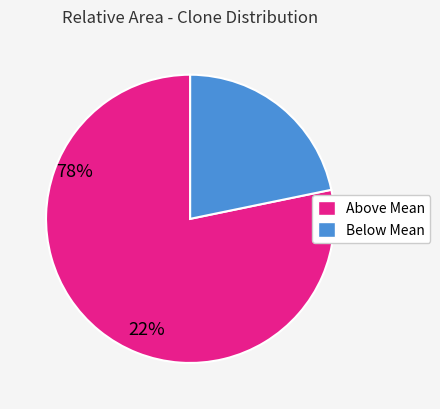

Is there any slice that represents more than half of the pie?

Yes